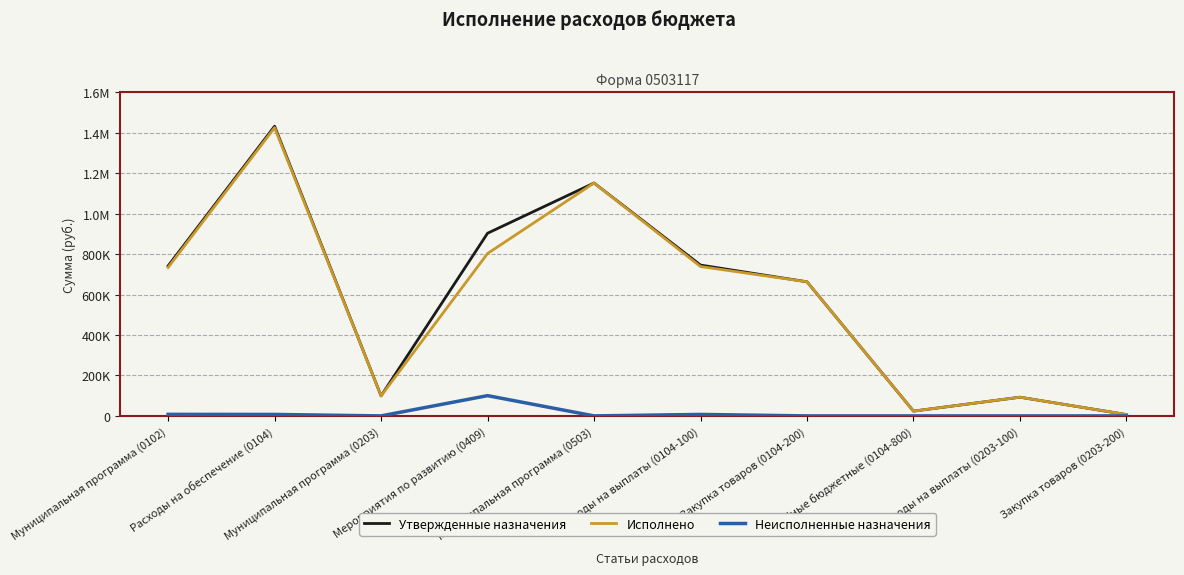

What are all the series names shown in the legend?

Утвержденные назначения, Исполнено, Неисполненные назначения